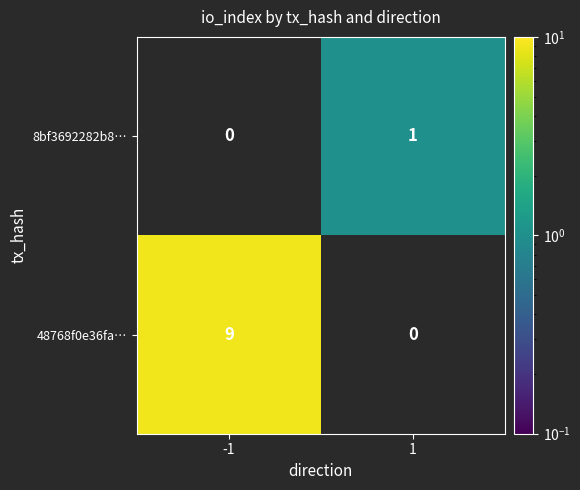

Read the 48768f0e36fa… value at -1.

9